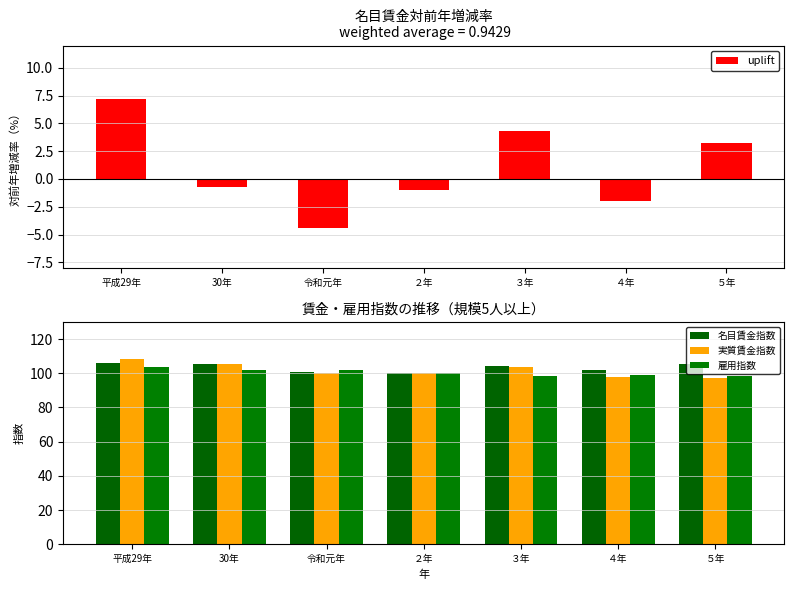

What is the minimum value shown in the chart?

-4.4